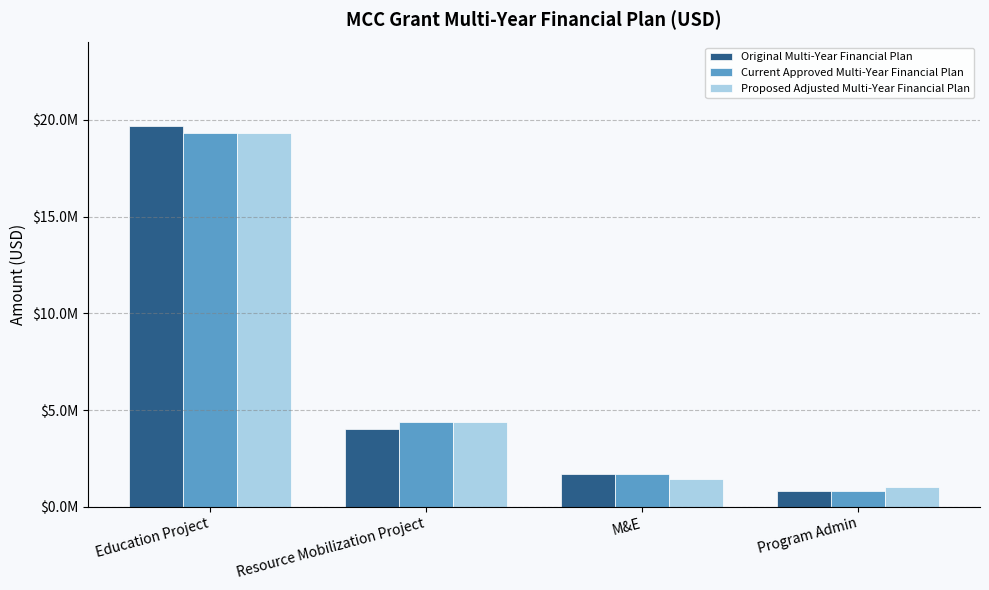

Does the chart contain any negative values?

No